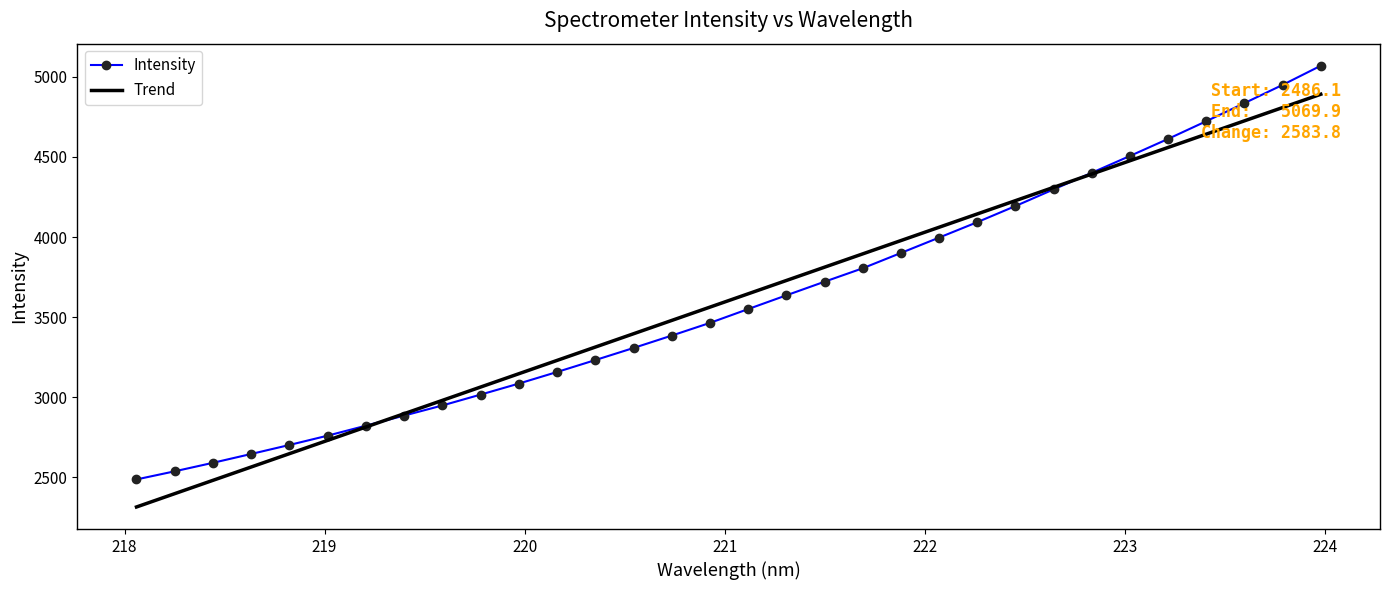

What is the greatest value displayed?

5069.9